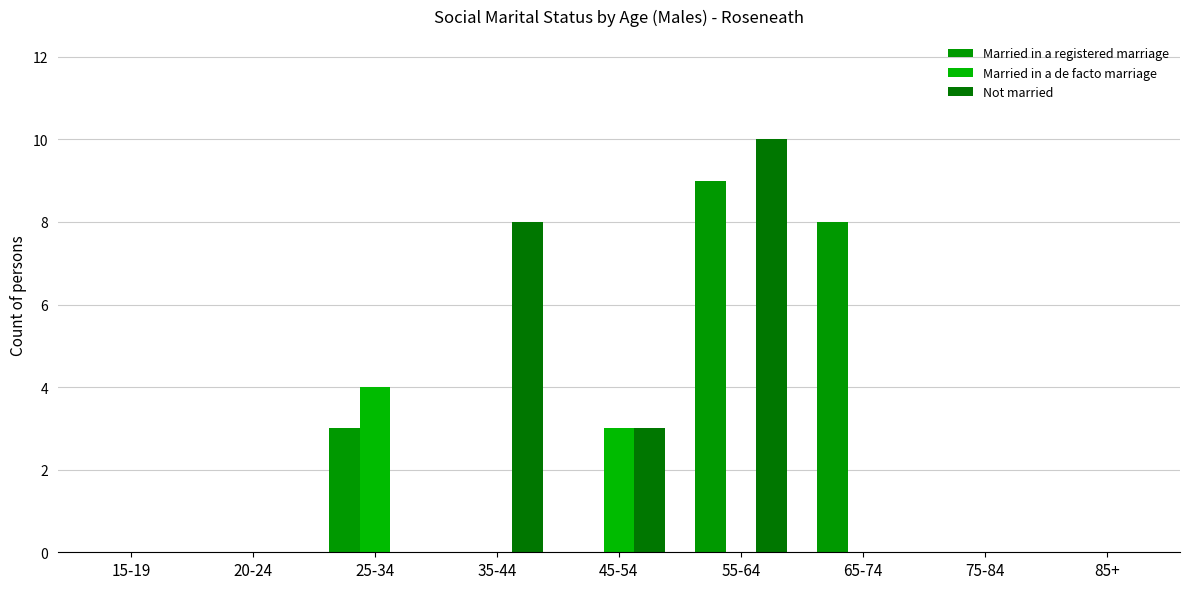

What is the average value of the Not married series?

2